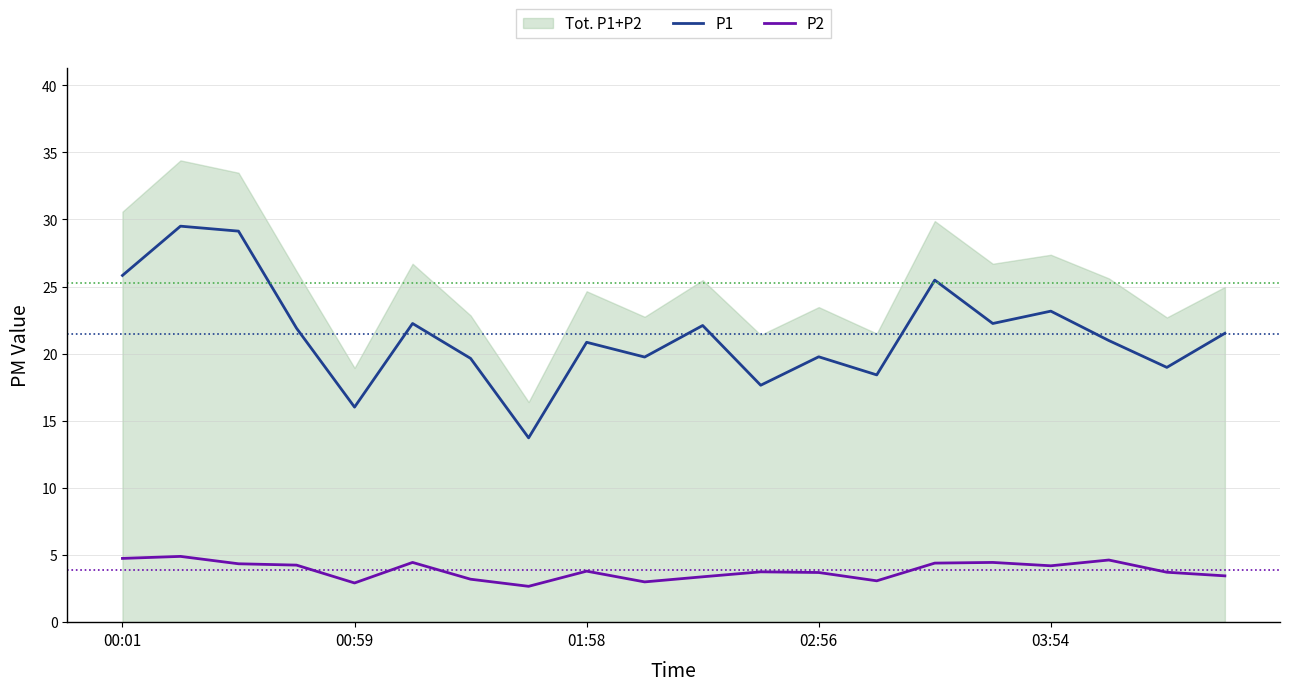

At 9, list the series in order from smallest to largest.

P2, P1